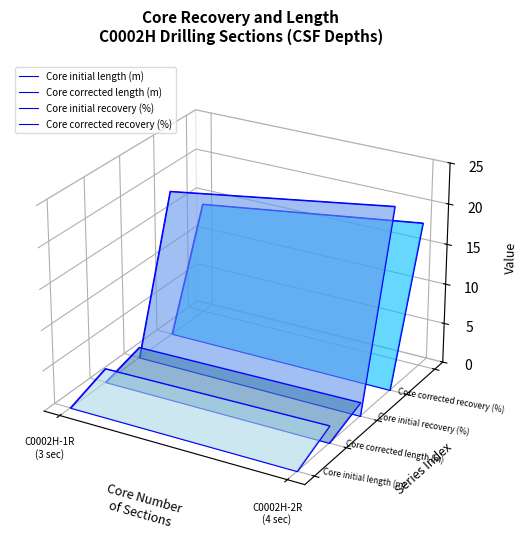

At which label is Core initial length (m) closest to 0?

C0002H-2R
(4 sec)